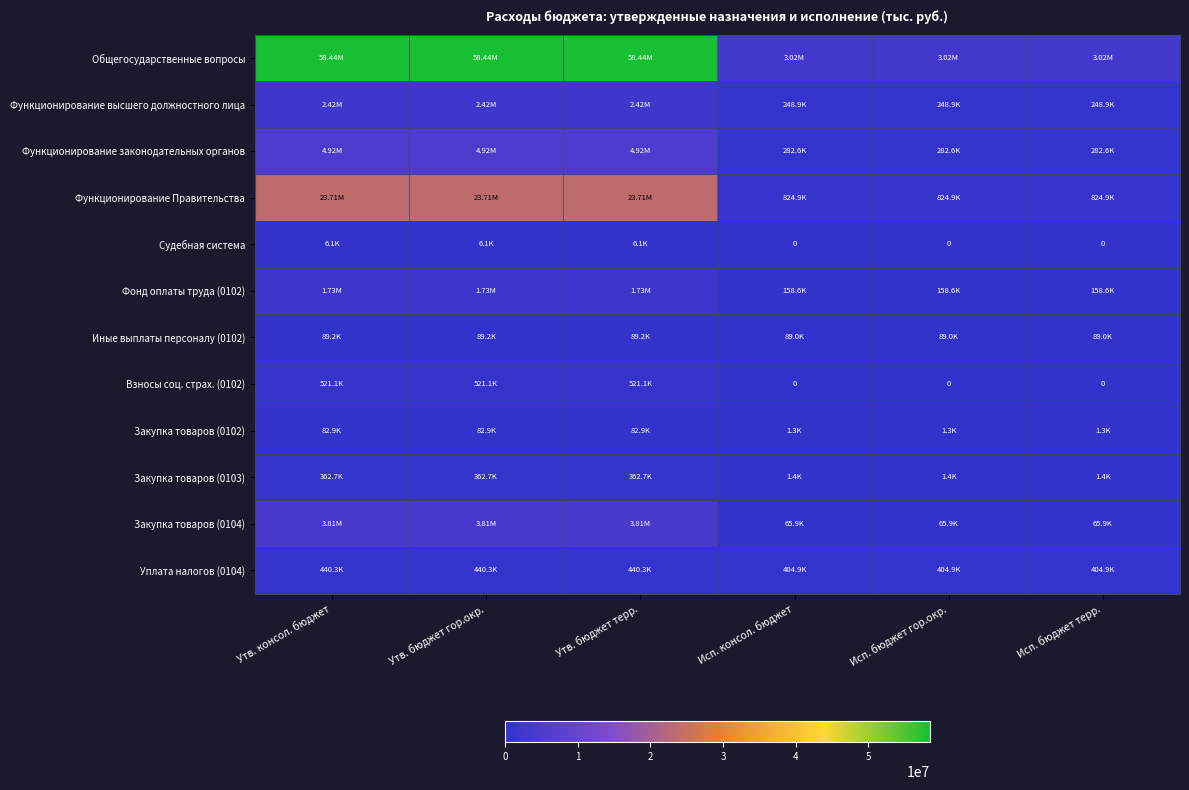

What is the approximate value of Взносы соц. страх. (0102) at Утв. бюджет гор.окр.?

521102.2